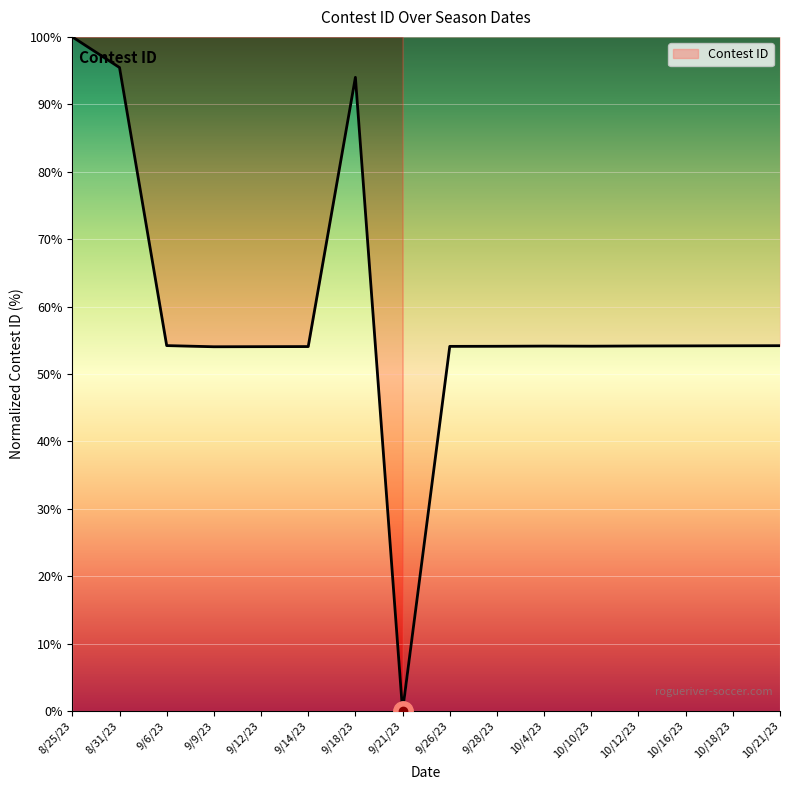

The chart shows a value of 54.1 at 10/12/23. True or false?

True